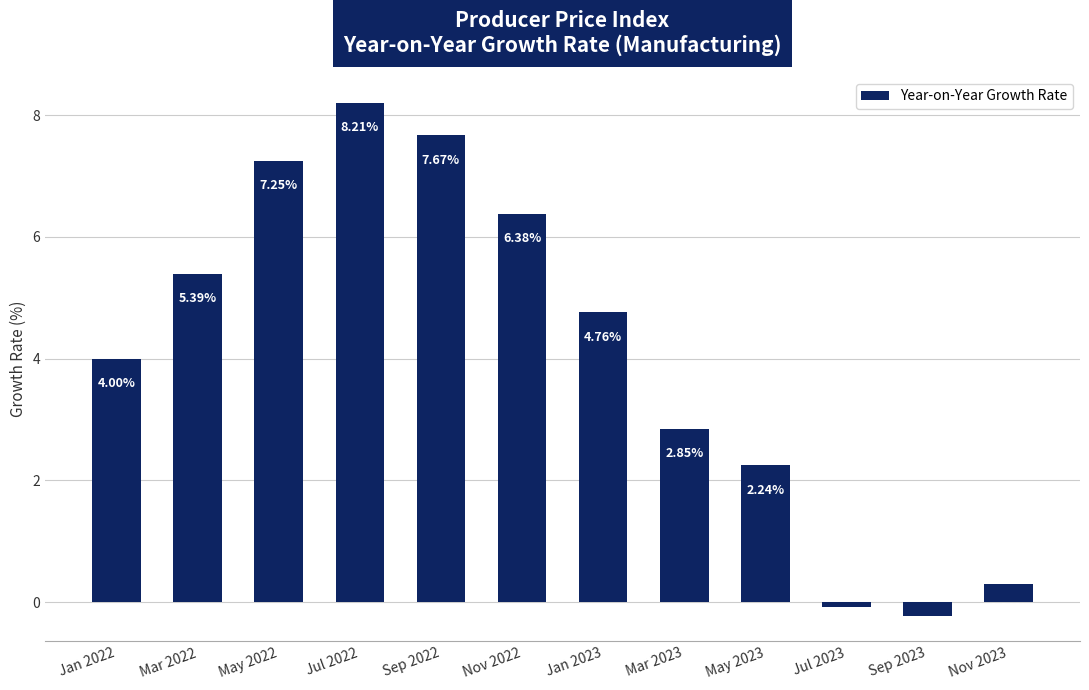

How many data points are above 4?

7